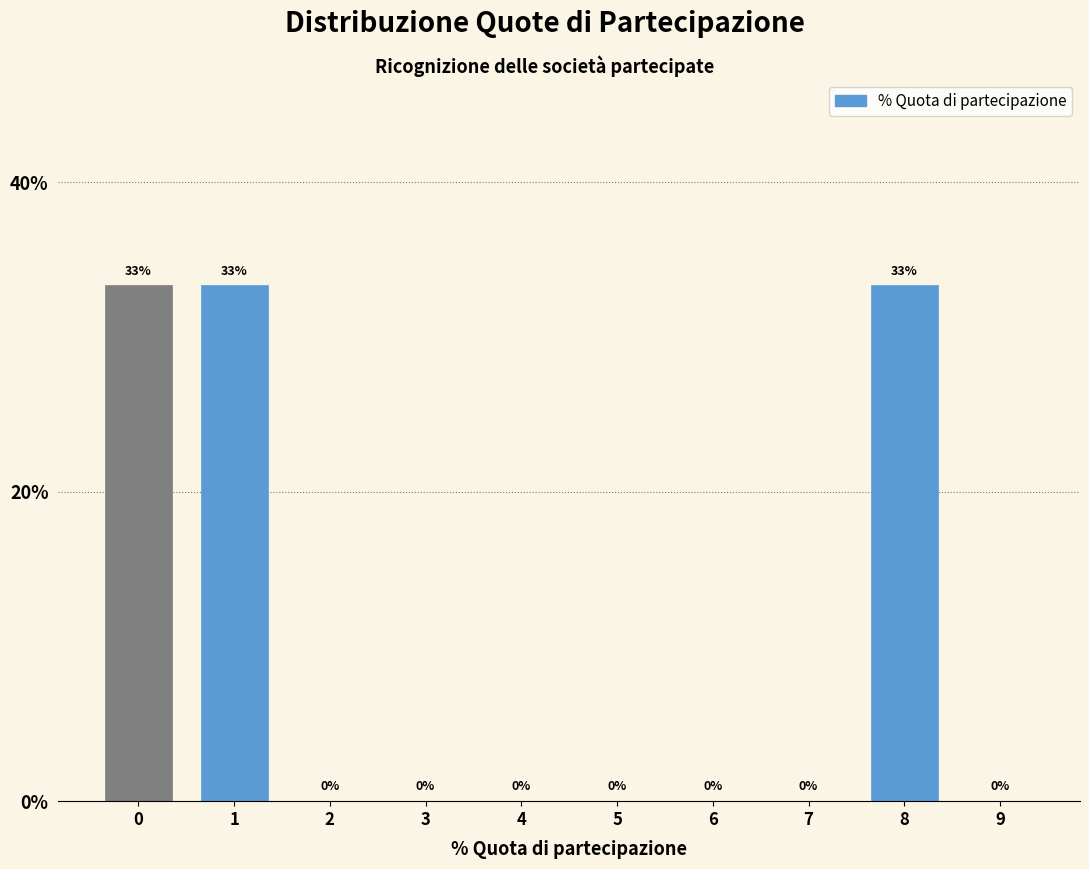

What is the greatest value displayed?

33.3